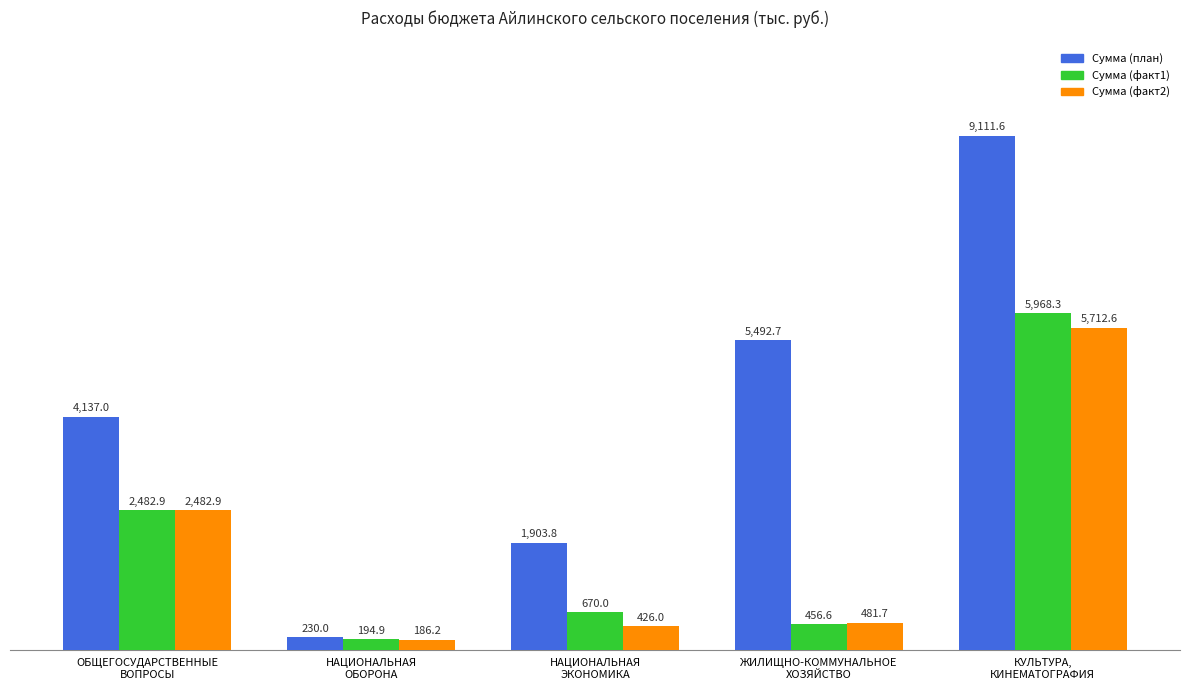

How many data points in Сумма (факт2) are above 481?

3